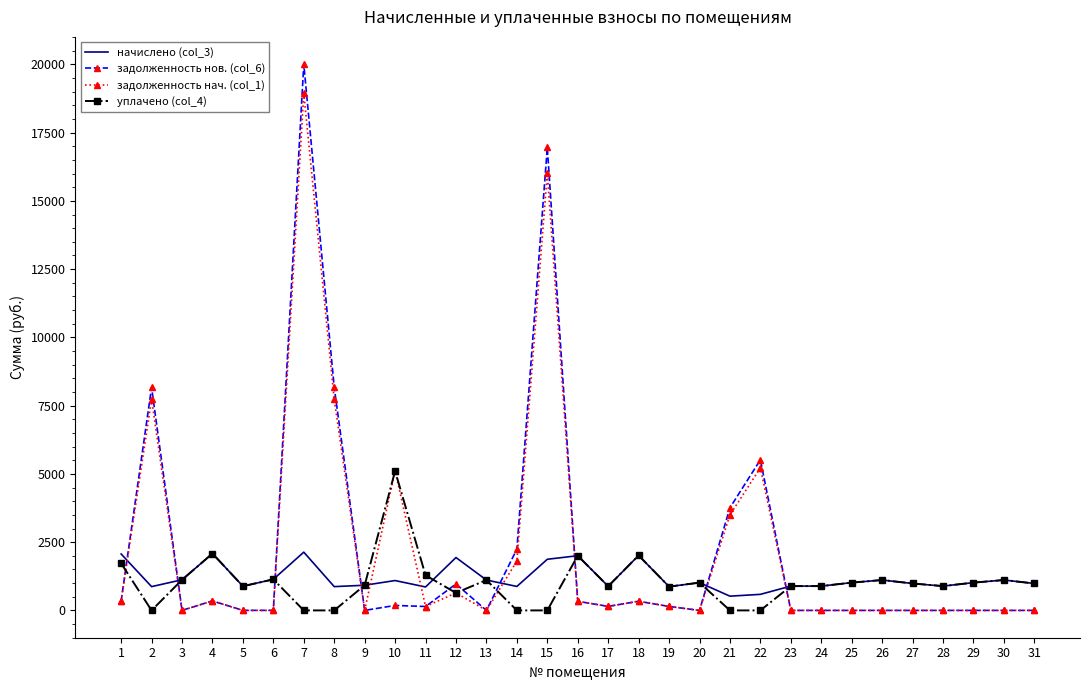

What is the total value across all series at 12?

4186.1